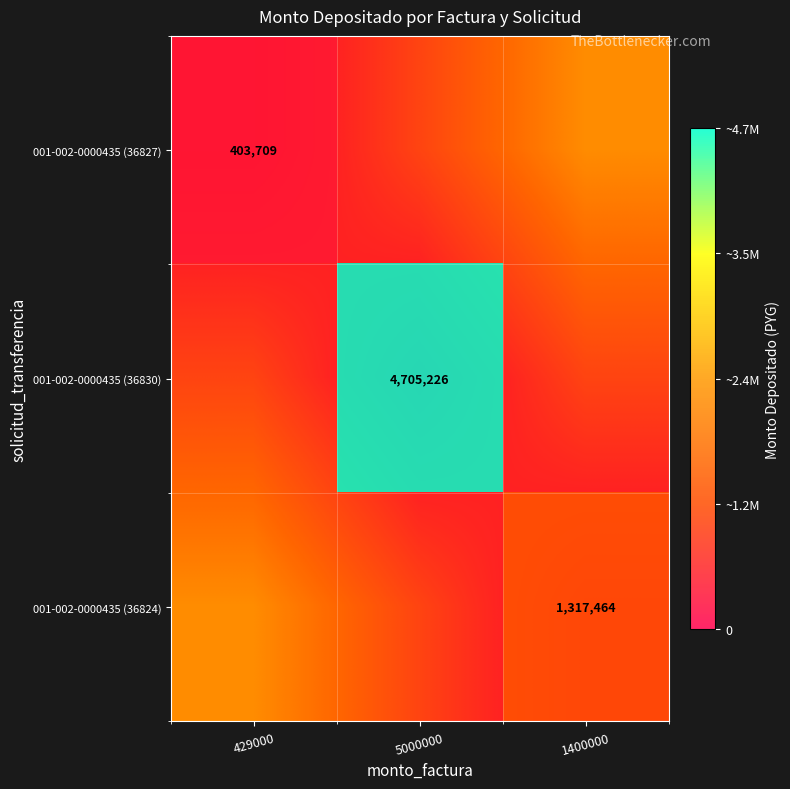

Is the value of 001-002-0000435 (36824) at 429000 greater than the value of 001-002-0000435 (36827) at 429000?

No